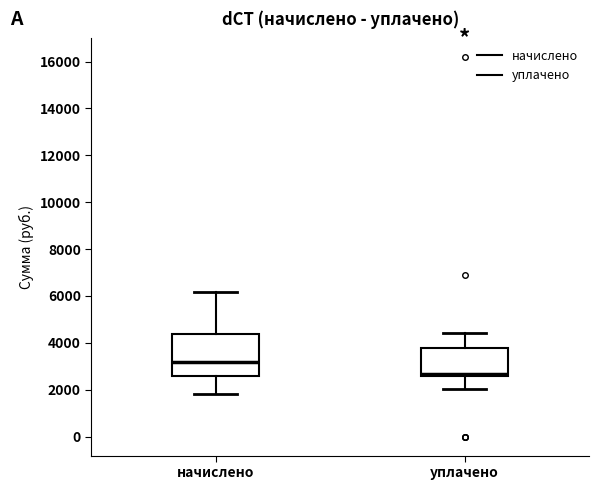

Comparing the boxes themselves (not the whiskers), which one is the tallest?

начислено